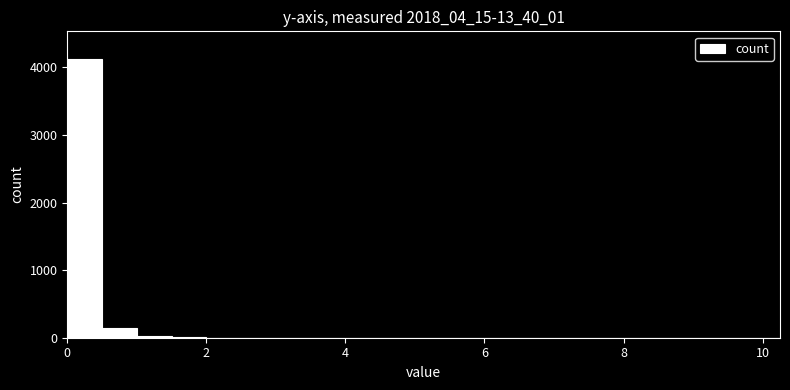

Around what value on the x-axis is the tallest bar? Give the approximate position of its centre, as read against the axis.

0.2